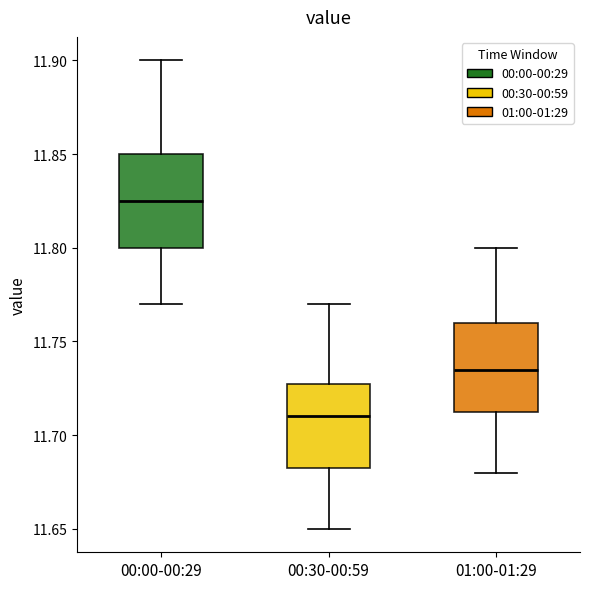

Where does the median line of the box for 00:30-00:59 sit on the y-axis? The values are not printed on the chart, so give them approximately, as read against the axis.

11.710